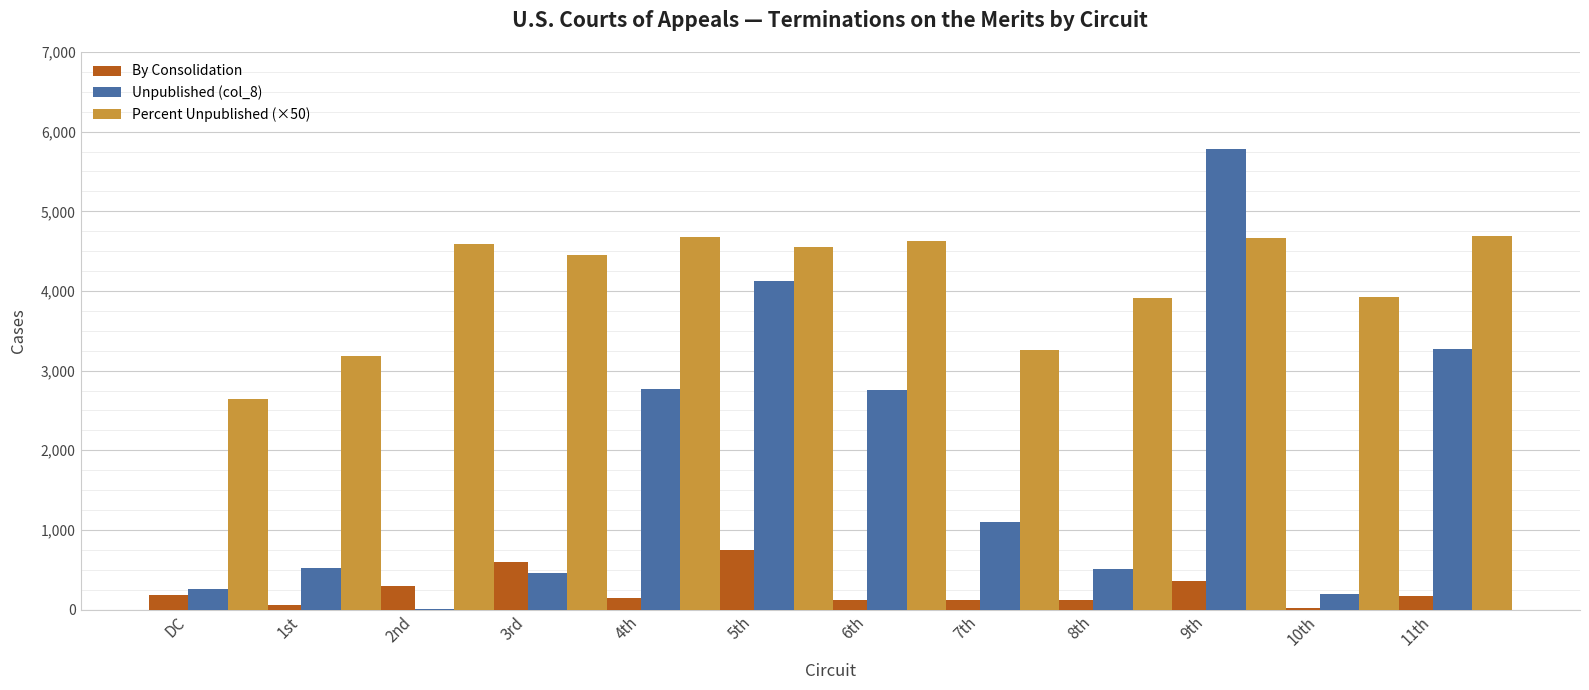

At which category is the sum across all series the highest?

9th